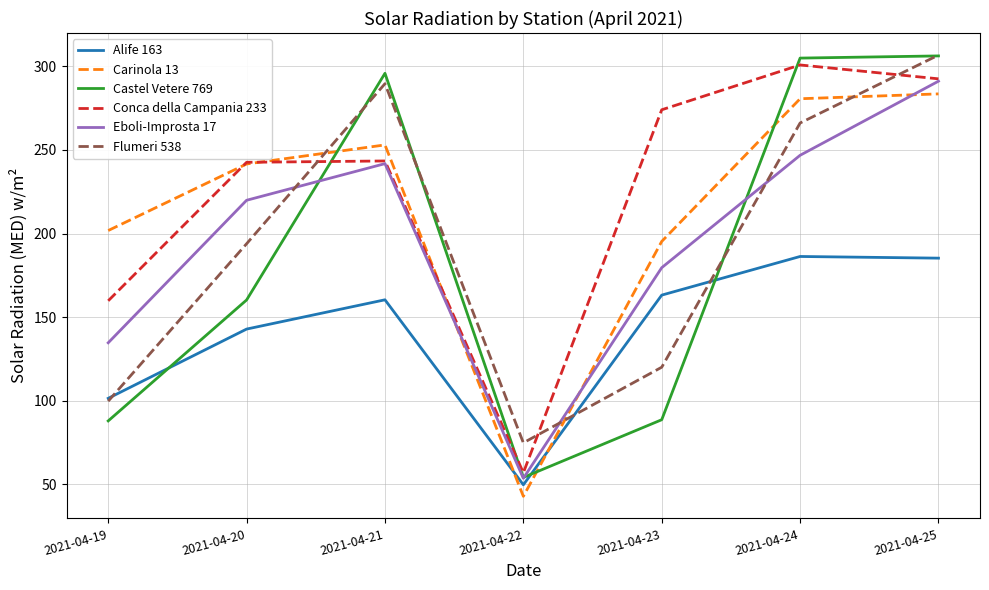

Is it true that Eboli-Improsta 17 equals 53.7 at 2021-04-22?

True